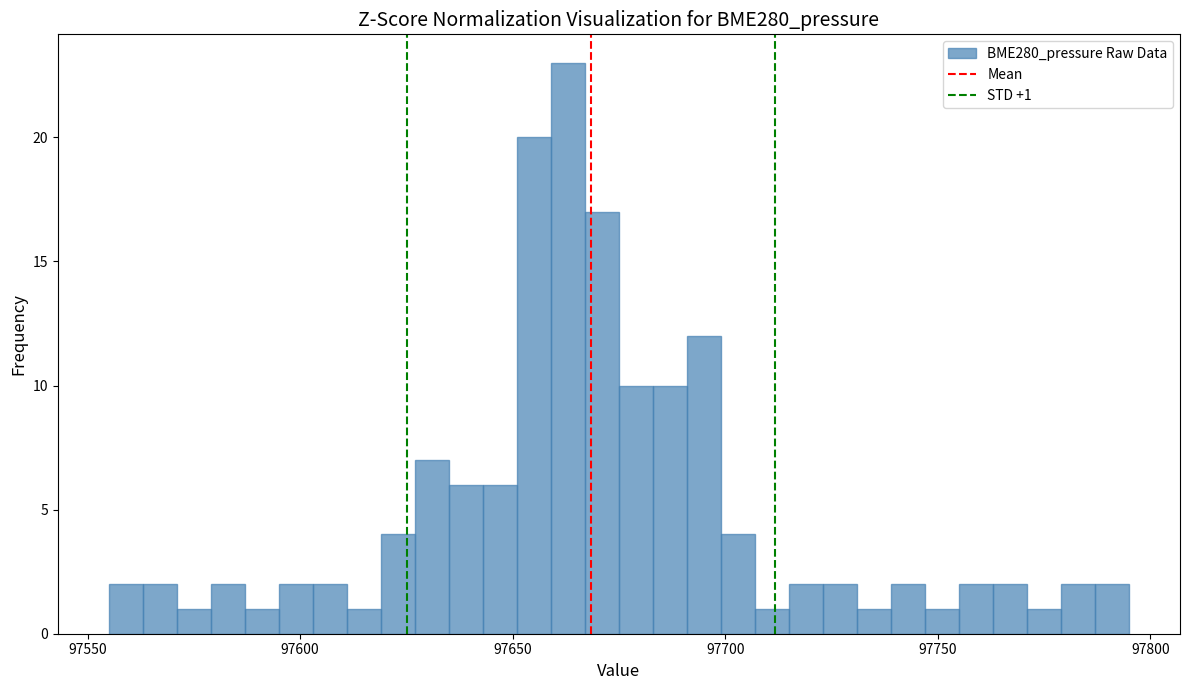

Read against the x-axis, roughly where is the centre of the tallest bar?

97665